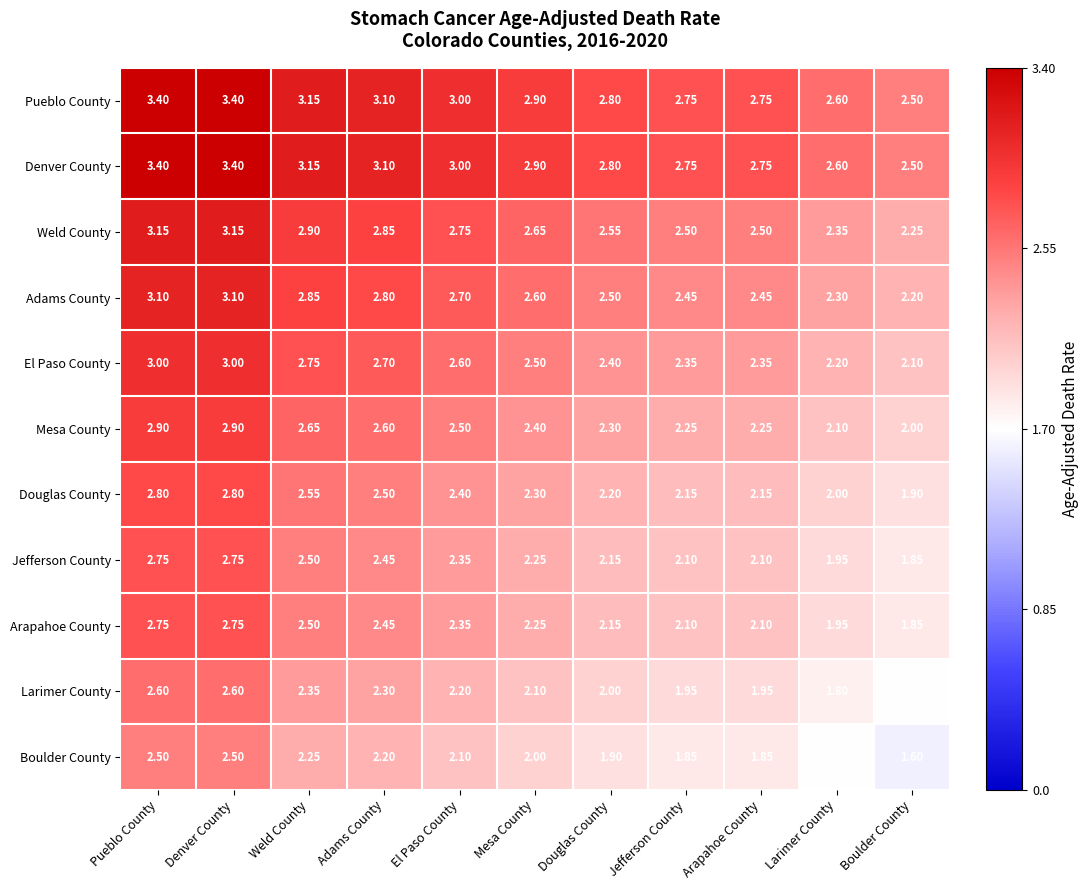

At which label does Arapahoe County first exceed 2?

Pueblo County